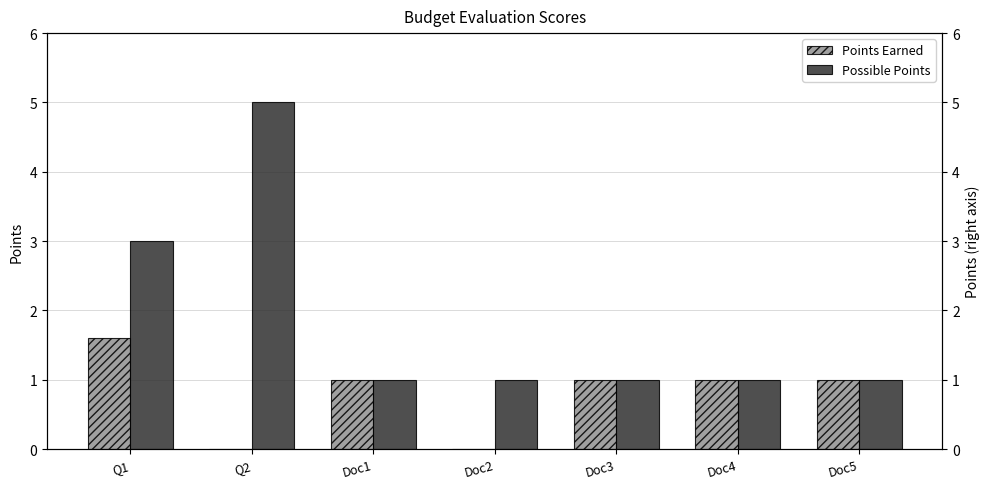

Count the number of categories in the chart.

7